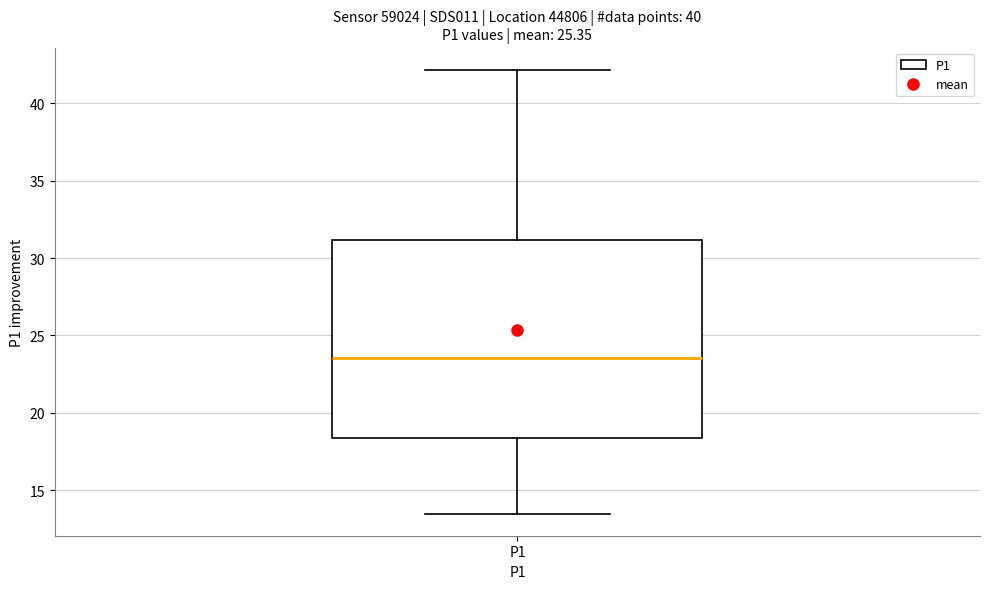

Where is the lower edge of the box for P1 on the y-axis? The values are not printed on the chart, so give them approximately, as read against the axis.

18.5